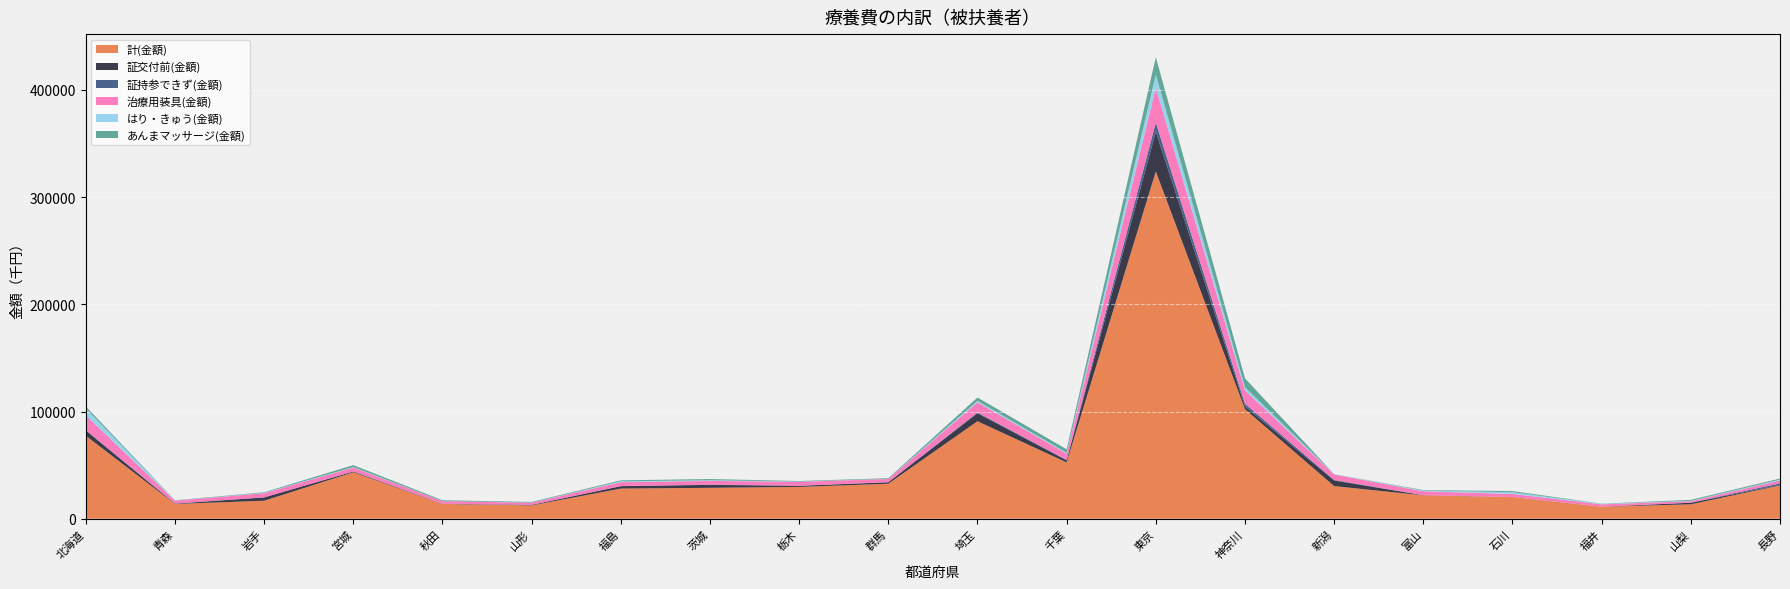

Reading right to left, transcribe all the data shown in this chart.

計(金額): 31021.1	13423.8	11145.1	20137.0	21764.1	30405.2	102205.3	323973.1	52523.8	90910.3	32612.3	29616.1	28805.8	28092.7	12387.1	13789.6	43289.6	16729.9	13753.9	77412.2
証交付前(金額): 471.2	1461.6	20.2	89.1	141.8	5215.2	2538.8	37026.6	1891.0	7455.8	1379.9	1063.2	2757.4	2261.4	506.6	193.5	695.4	3127.2	261.5	4926.8
証持参できず(金額): 1481.5	55.5	50.2	18.4	23.2	550.7	2509.1	8589.6	468.4	745.0	66.5	106.1	245.1	70.1	8.9	6.1	72.6	24.8	169.4	402.3
治療用装具(金額): 2689.8	1392.8	2205.0	2896.2	3629.5	5110.8	12413.1	32488.4	5755.3	9497.6	3019.0	3658.1	3471.1	3658.6	2015.8	2355.8	3653.5	3907.0	2632.6	13775.6
はり・きゅう(金額): 782.8	321.4	464.3	1544.2	725.6	296.8	3056.0	12247.9	876.9	1305.9	122.0	248.4	613.8	828.9	157.5	53.3	461.4	375.6	83.4	6378.4
あんまマッサージ(金額): 1016.7	919.0	149.2	1078.1	463.9	0.0	8269.6	16266.6	3232.0	3167.0	584.4	461.5	1105.9	885.2	571.8	822.7	1820.3	503.1	266.9	1895.8